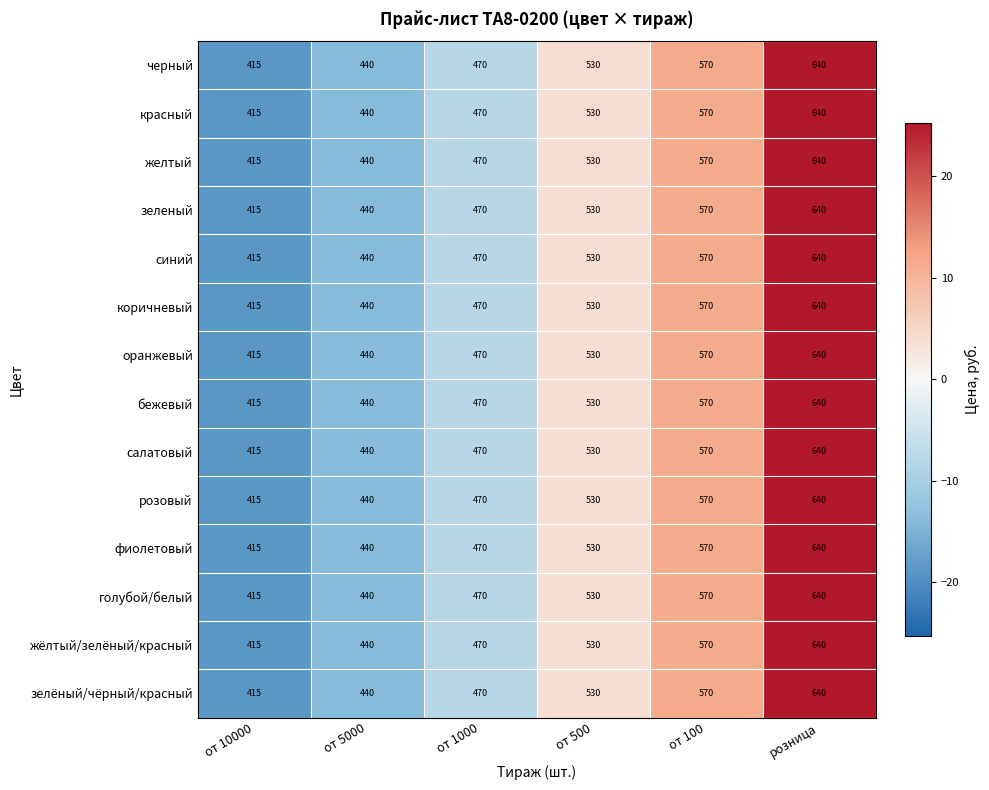

At how many categories does at least one series exceed 523?

3